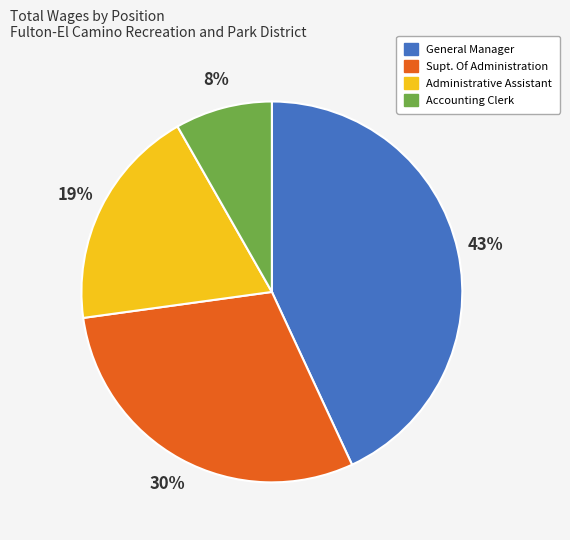

Is there a majority slice in this chart?

No